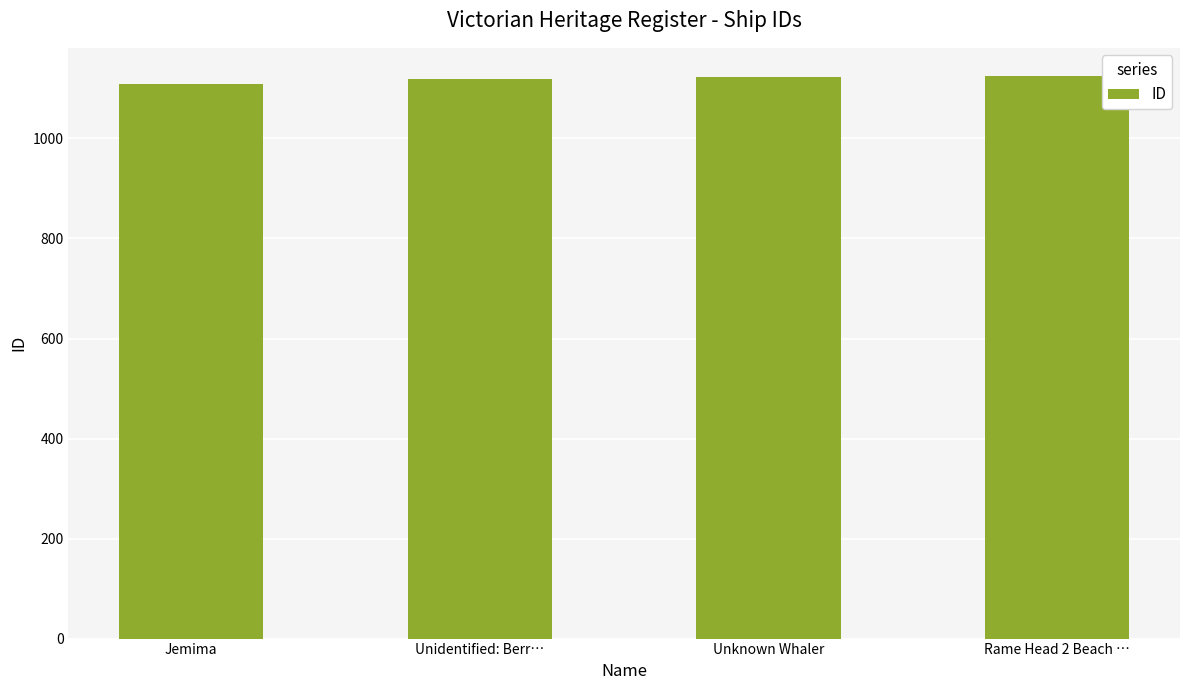

Count the values in the range 1119 to 1125.

3